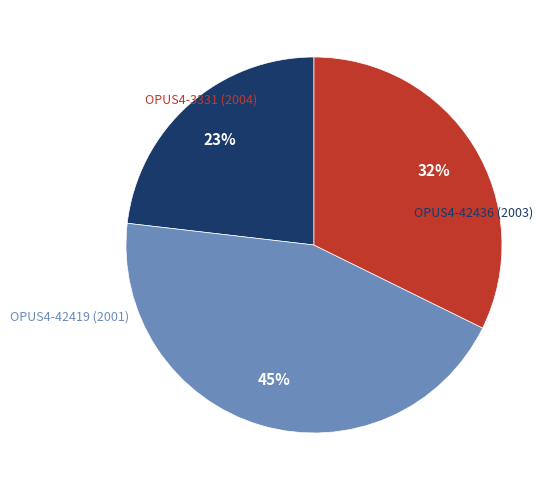

To the nearest percent, what is the average slice percentage?

33%